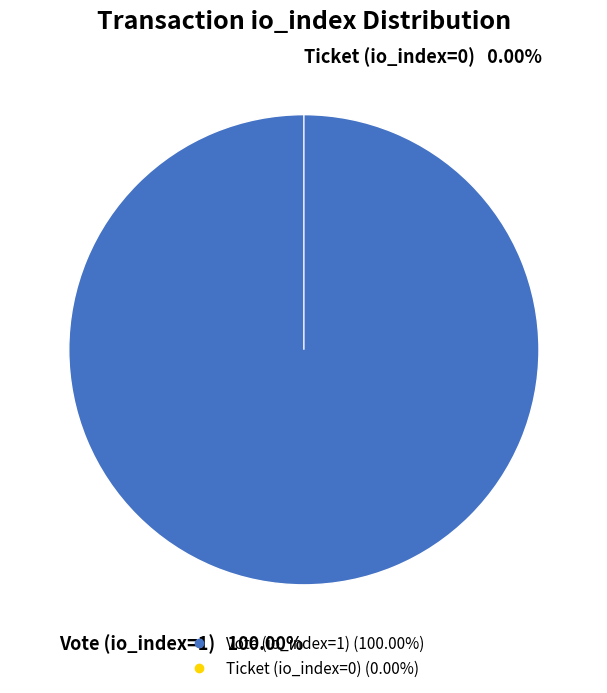

How many segments does this pie chart have?

2